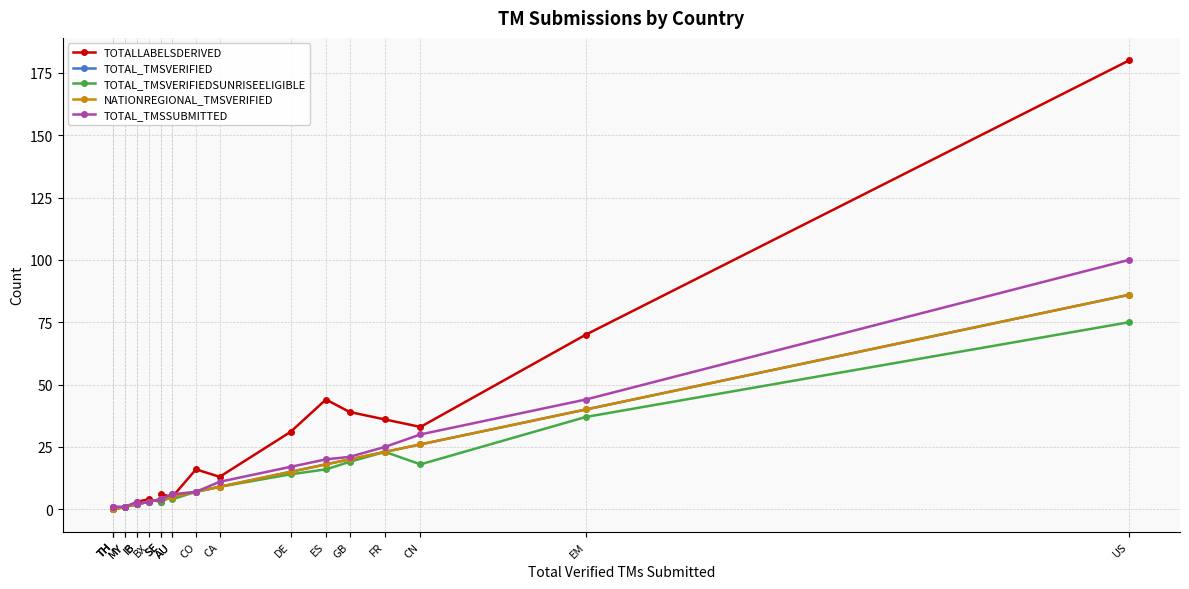

Is this an area chart (filled region under the line)?

No